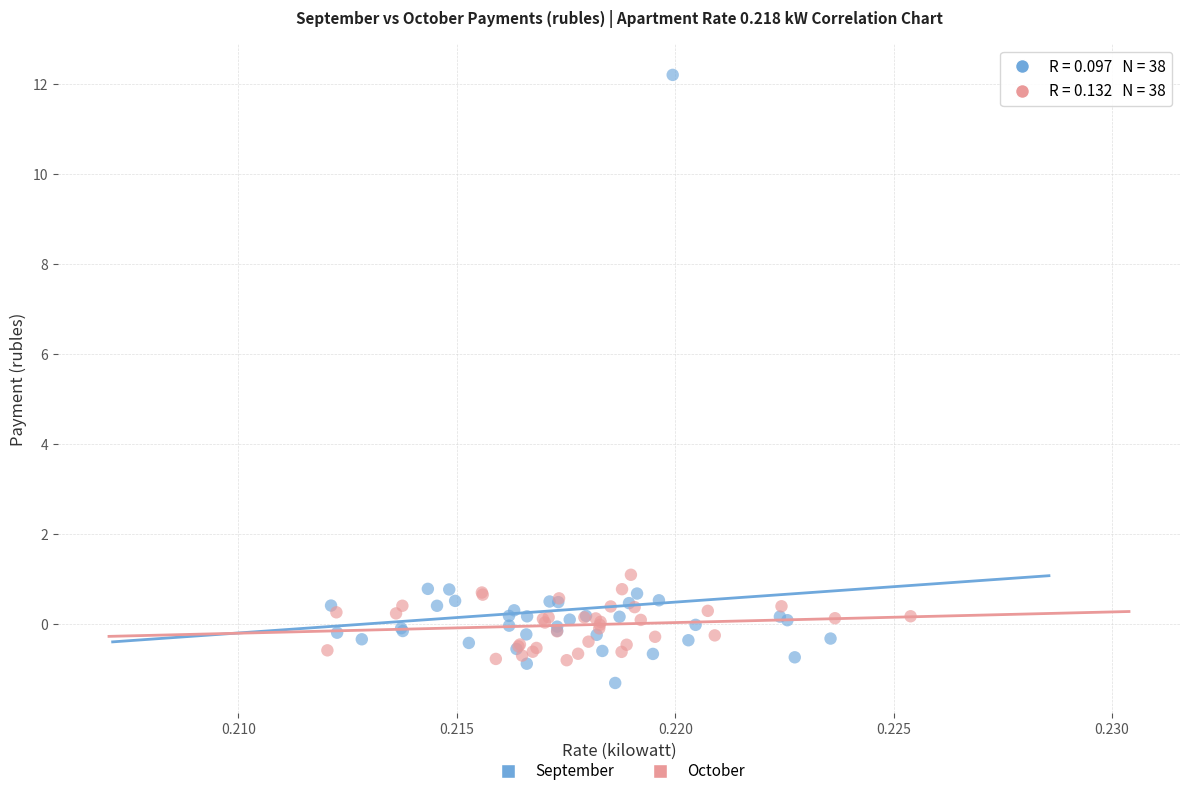

Which series reaches the minimum Y coordinate?

September